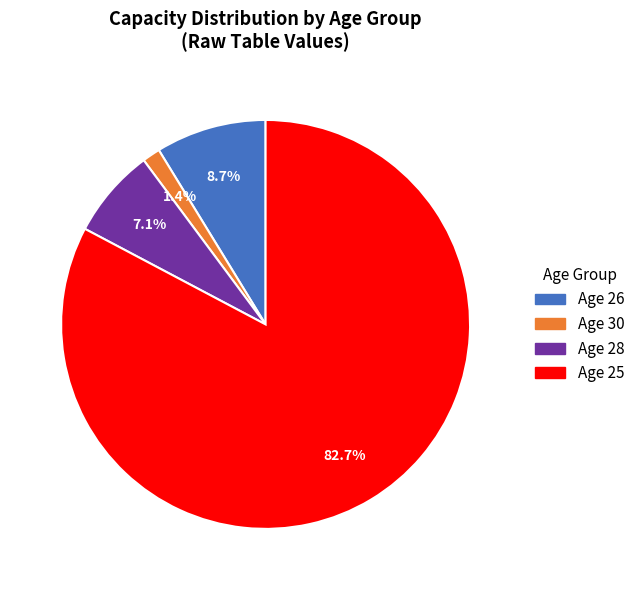

Approximately how many times larger is the value at Age 26 compared to Age 30?

6.2